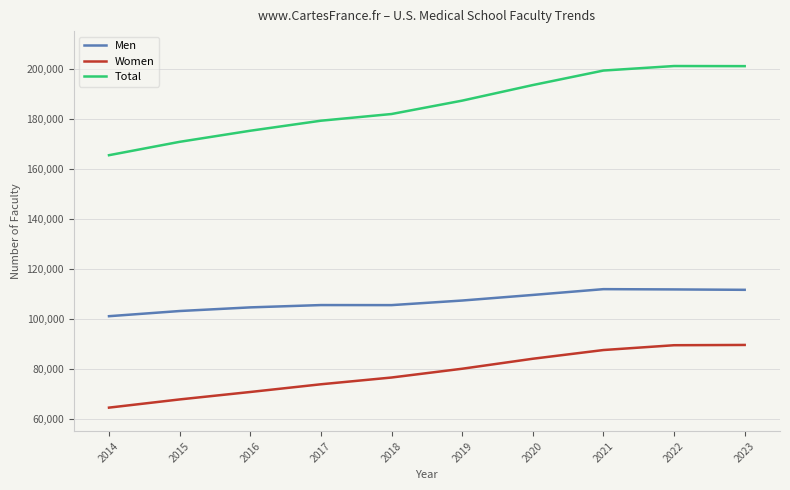

Is the value of Men at 2017 greater than the value of Total at 2023?

No